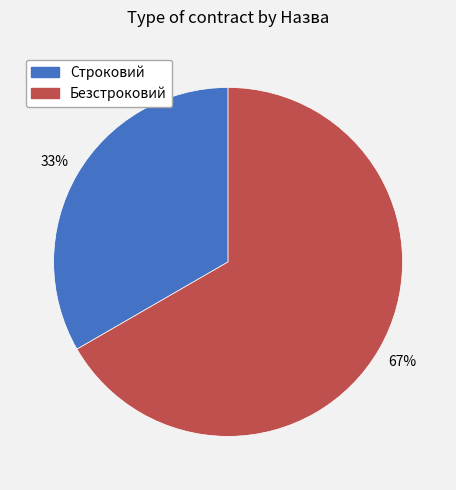

Which category has the biggest portion of the pie?

Безстроковий